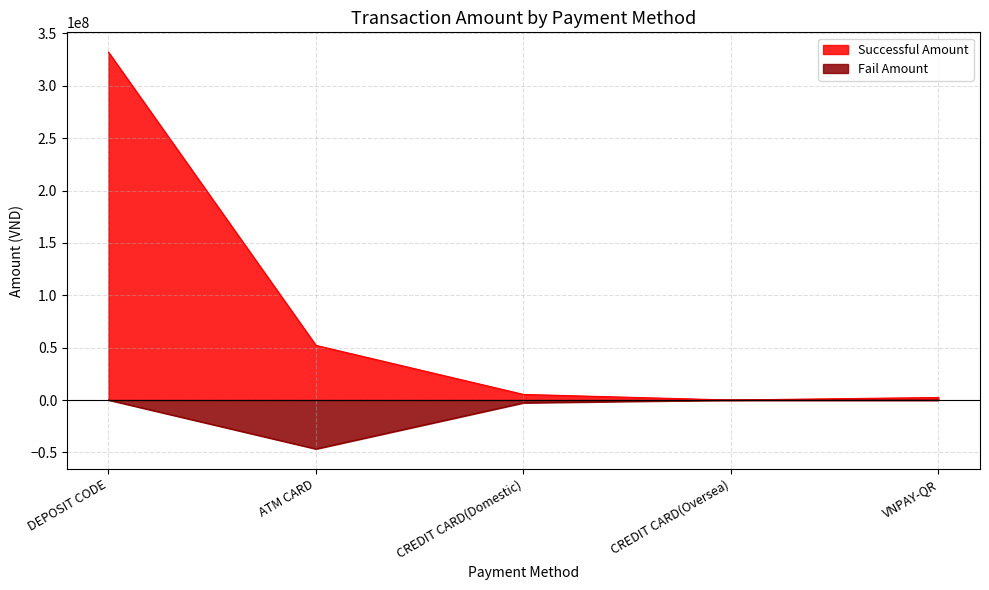

Reading left to right, list all the values displayed in this chart.

Successful Amount: 332057320	52155300	5335150	0	2425122
Fail Amount: 0	-46696800	-2672665	0	0